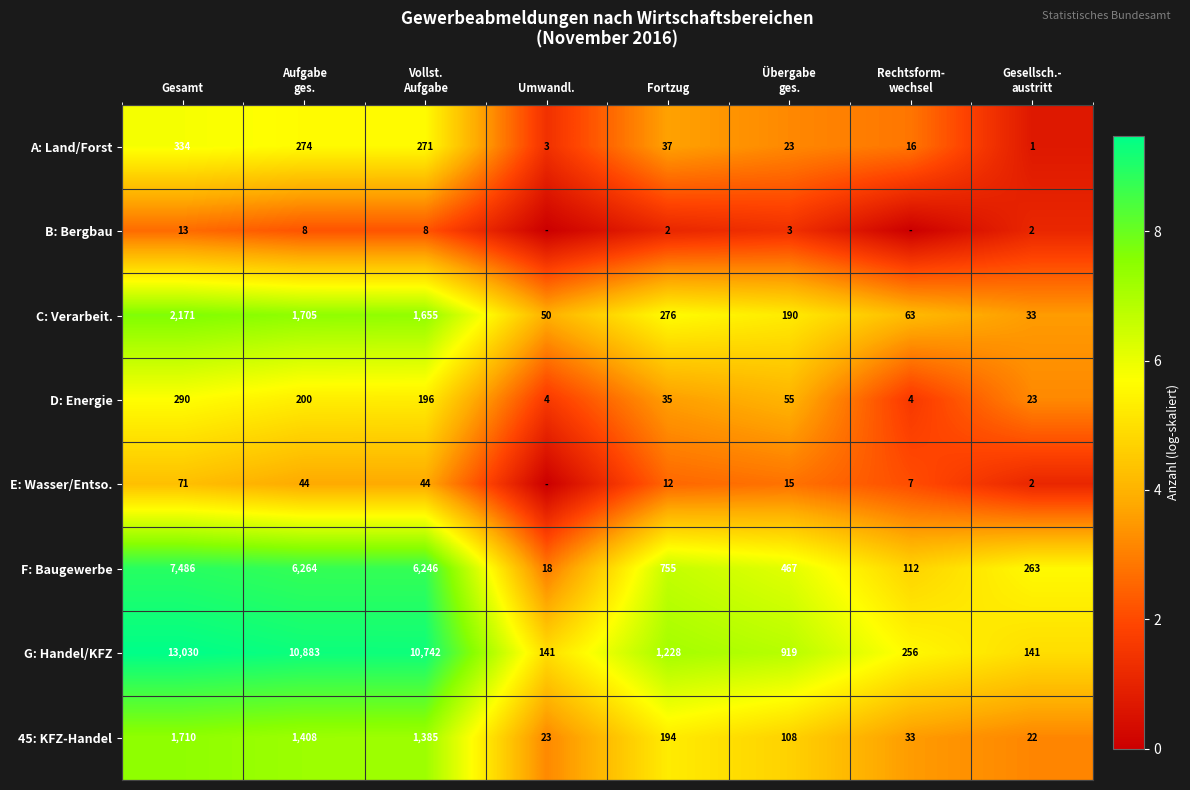

Which category has the highest value in the A: Land/Forst series?

Gesamt